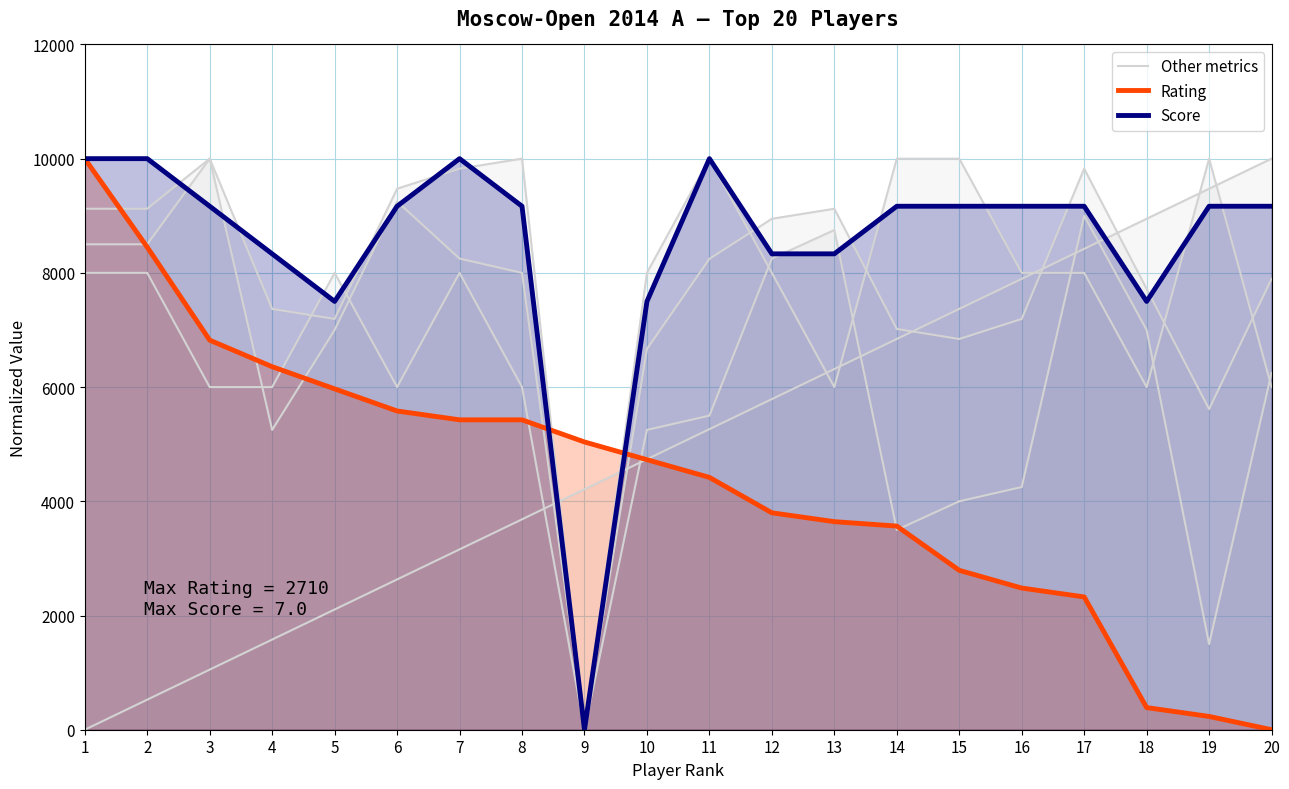

Rank the categories by Score value from highest to lowest.

1, 2, 7, 11, 3, 6, 8, 14, 15, 16, 17, 19, 20, 4, 12, 13, 5, 10, 18, 9